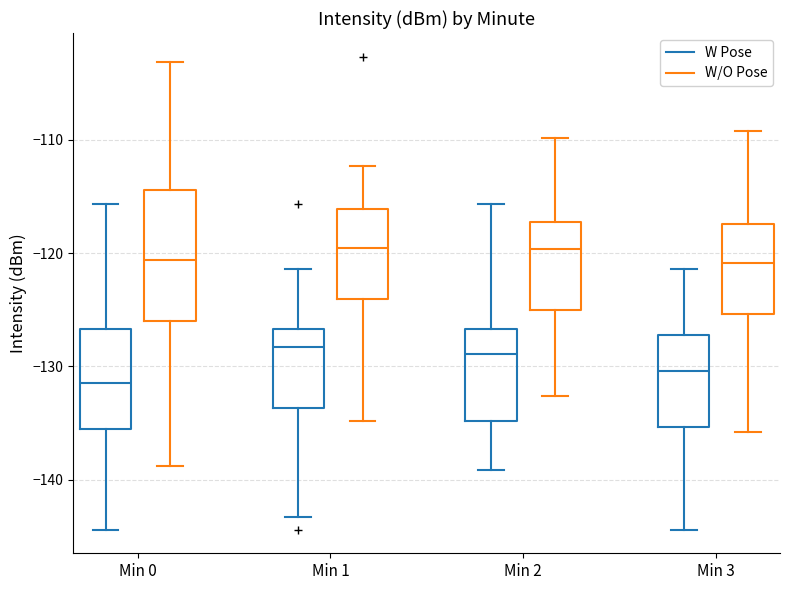

Which box is the tallest, from its lower edge to its upper edge?

Min 0 (W/O Pose)